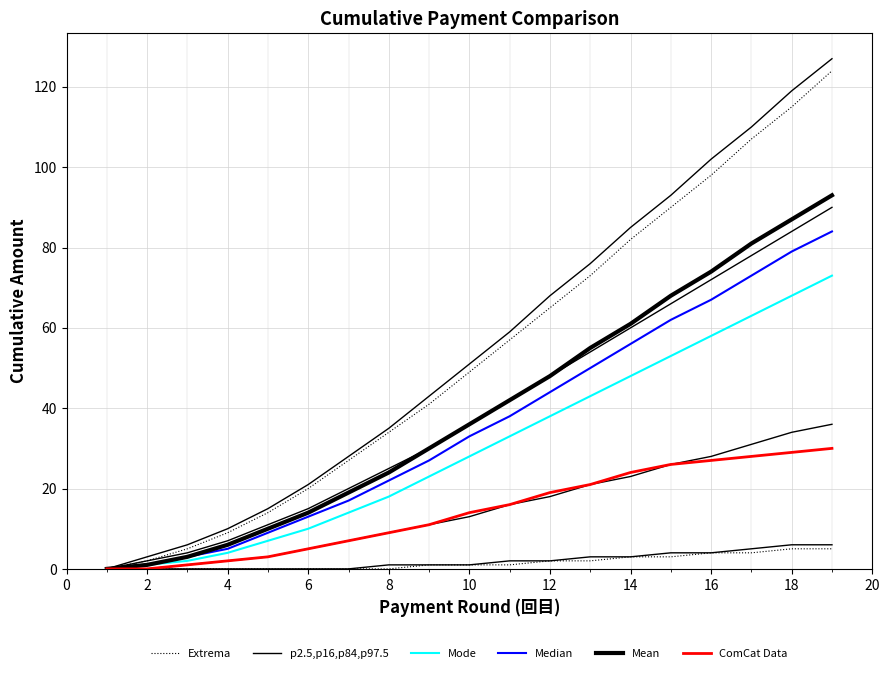

How many categories are shown in the chart?

19